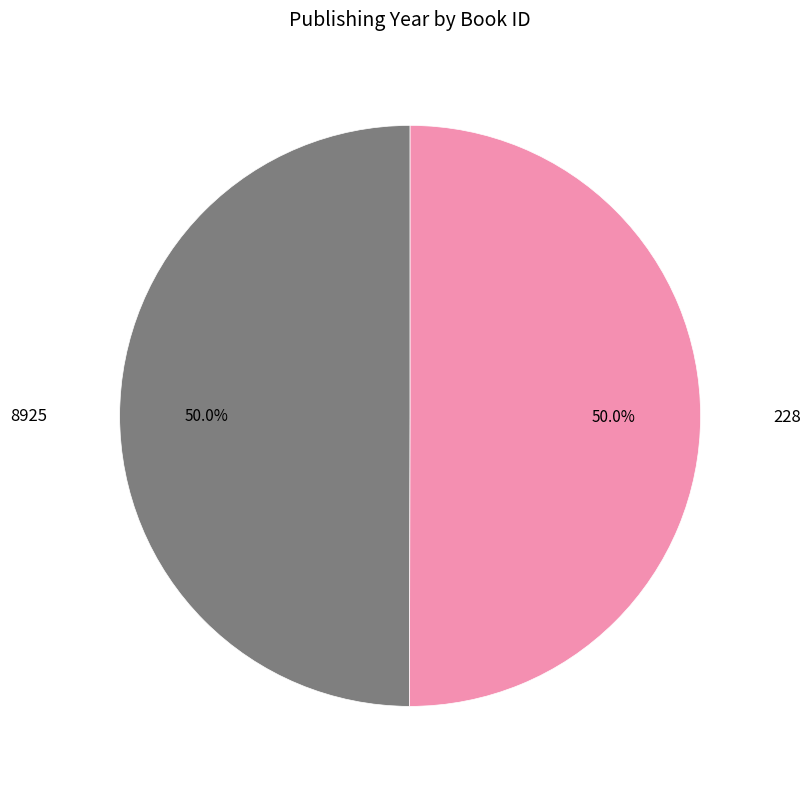

Approximately how many times larger is the value at 228 compared to 8925?

1.0